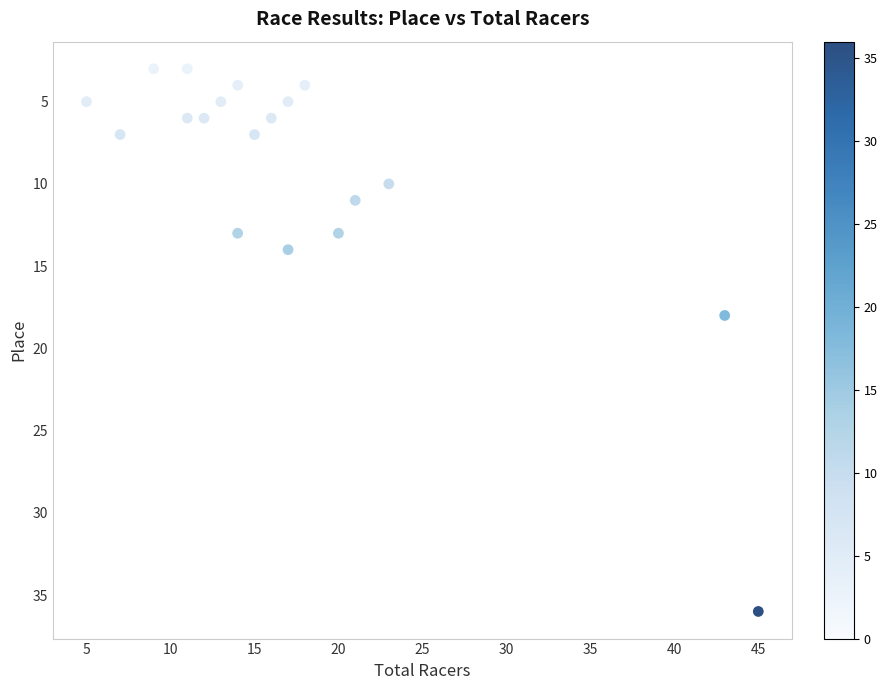

What is the range of X values (max minus min)?

40